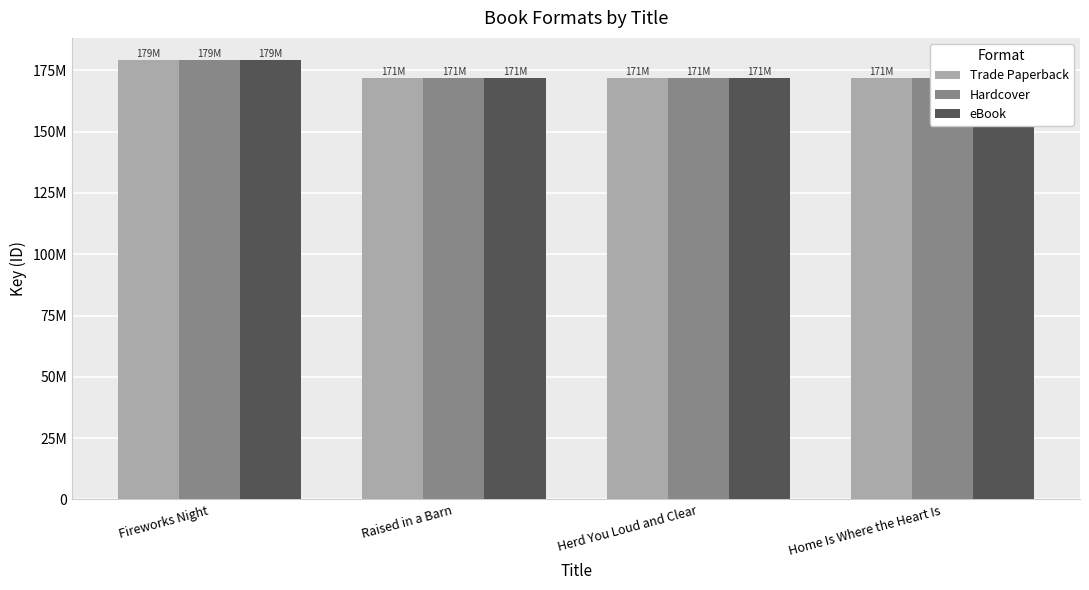

What is the difference between the eBook values at Fireworks Night and Herd You Loud and Clear?

7336328